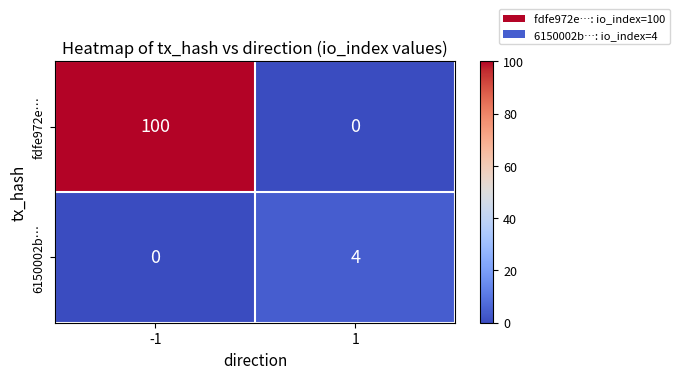

Rank the series by their average value, from highest to lowest.

fdfe972e…, 6150002b…